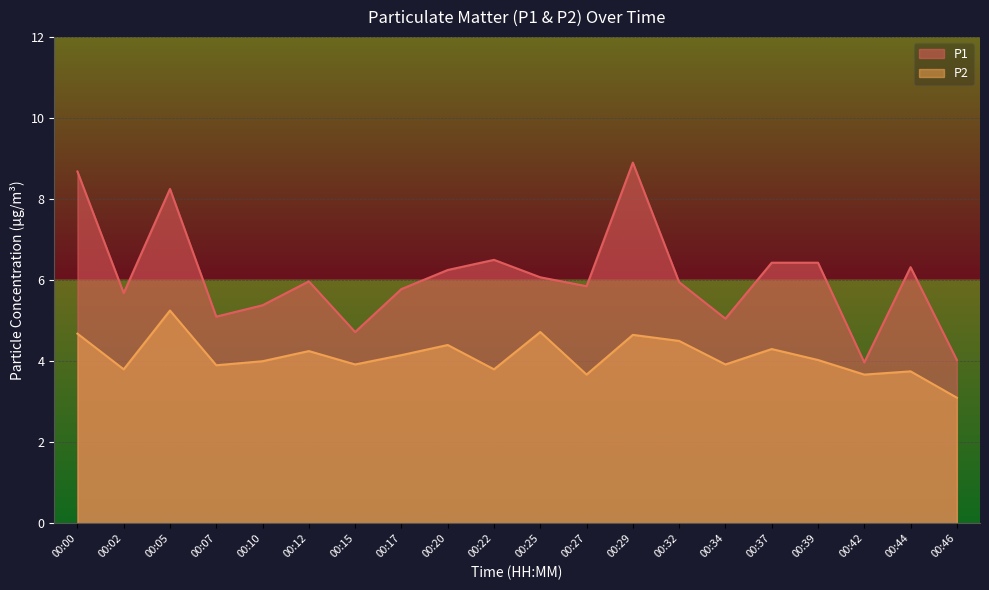

Rank the series by their average value, from lowest to highest.

P2, P1